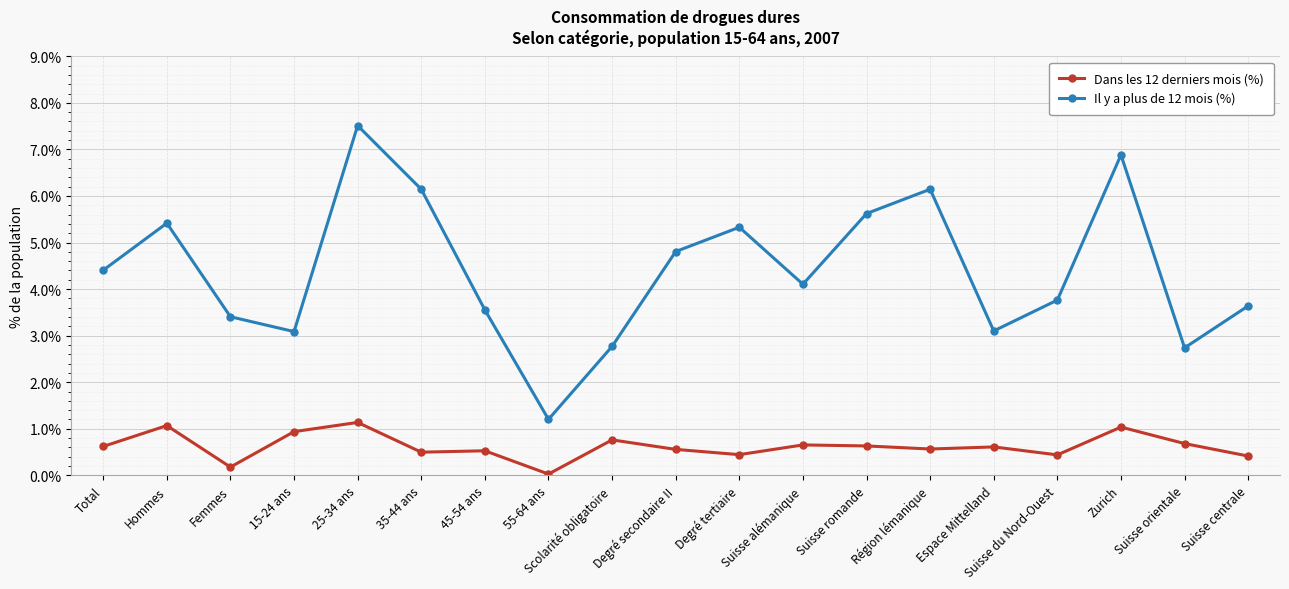

What is the average value of the Dans les 12 derniers mois (%) series?

0.6